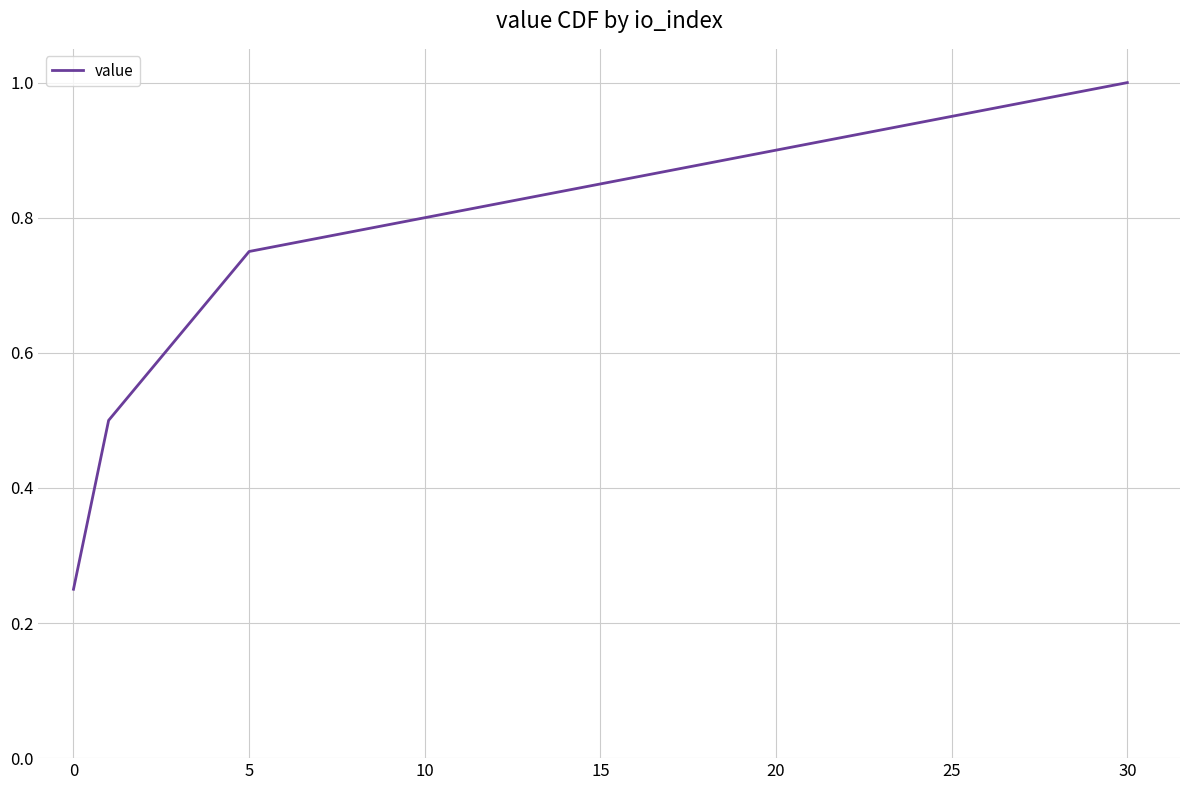

What is the greatest value displayed?

1.0